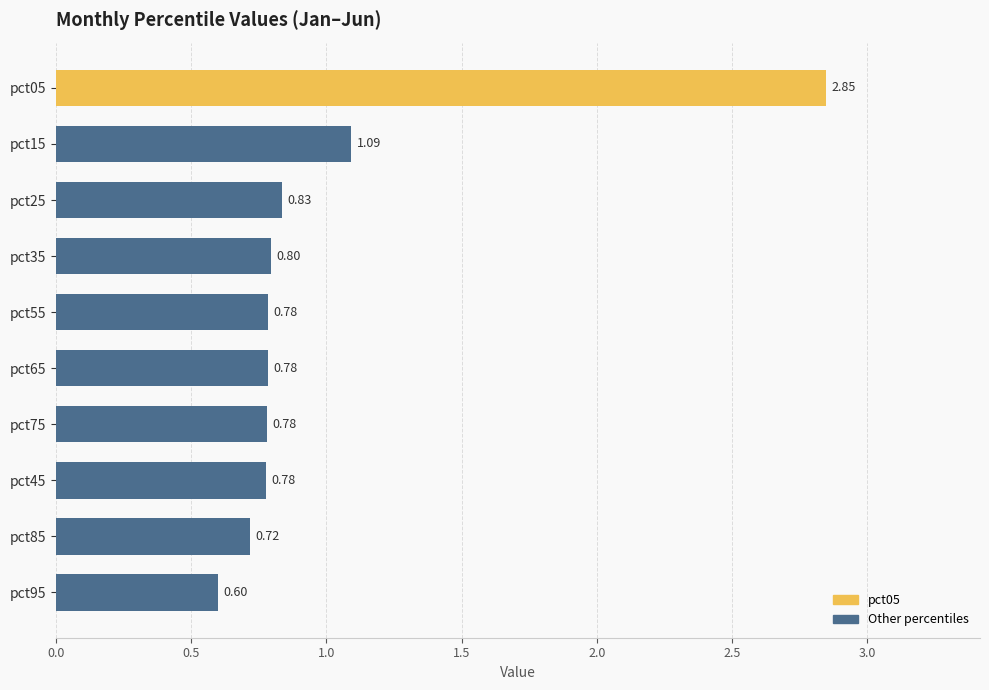

What is the sum of the values at pct75 and pct55?

1.6